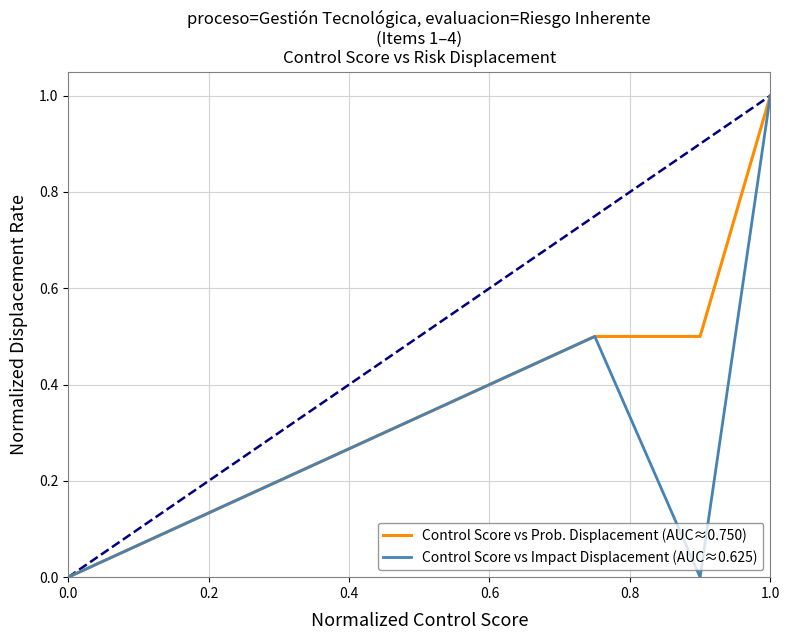

Which series has the largest range (max minus min)?

Control Score vs Prob. Displacement (AUC≈0.750)